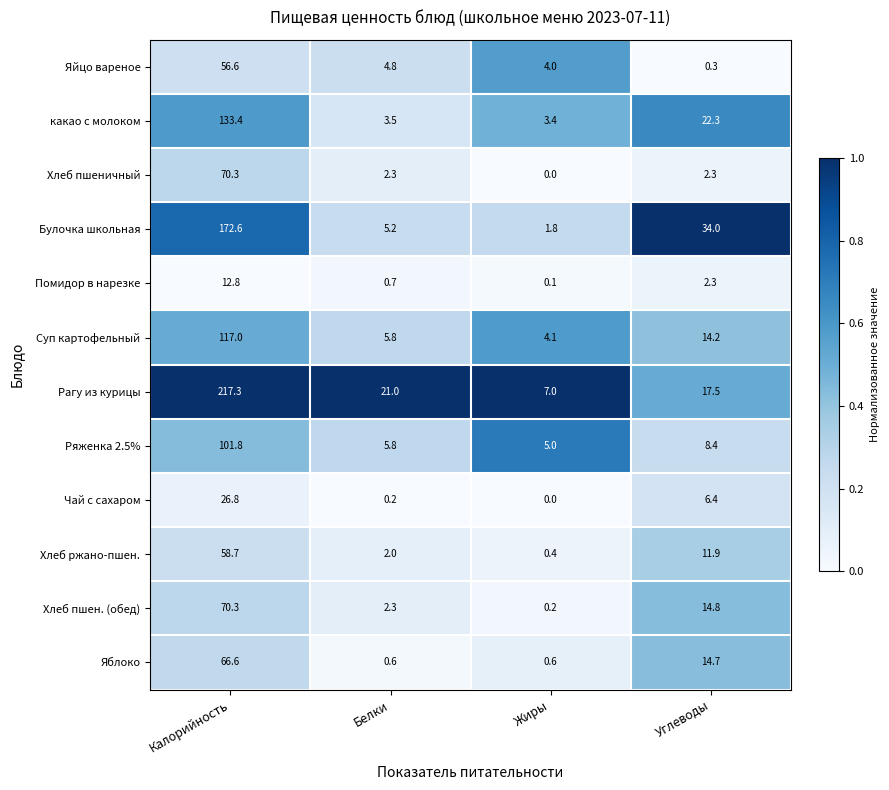

Which series has the largest total across all categories?

Рагу из курицы